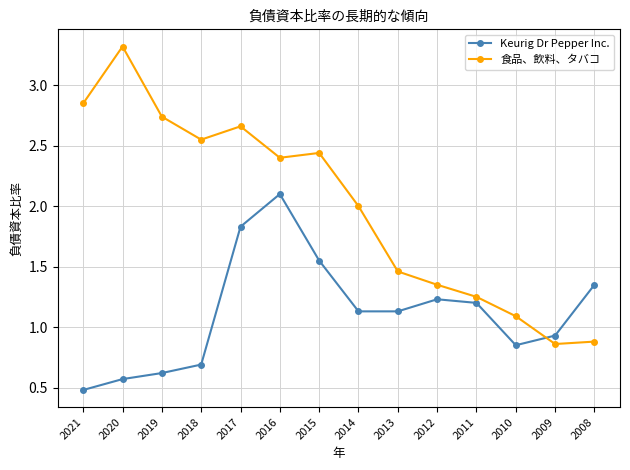

How many data points in Keurig Dr Pepper Inc. are above 1?

8